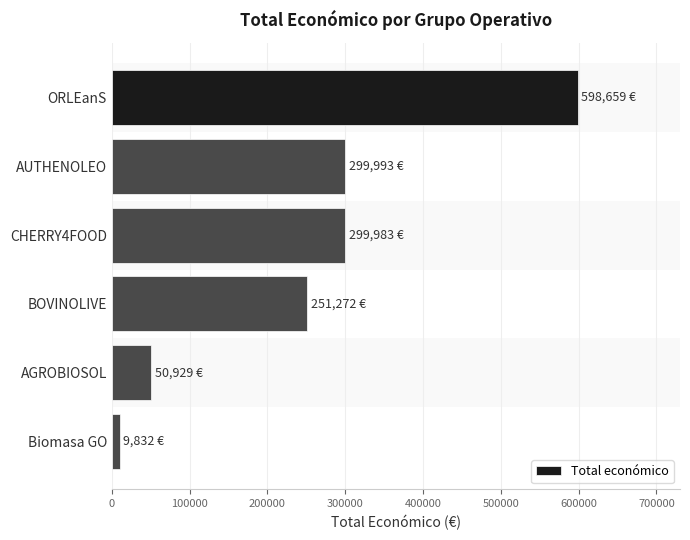

What is the change in value from AUTHENOLEO to BOVINOLIVE?

-48721